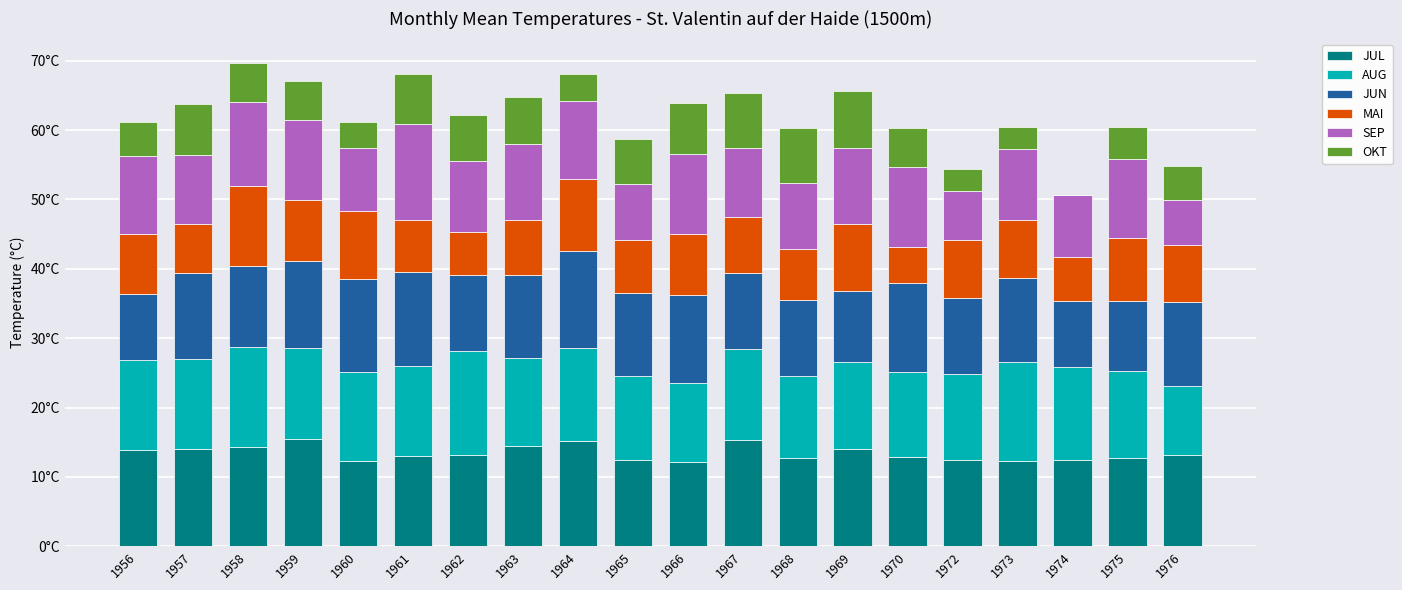

What is the difference between the maximum and minimum values in the SEP series?

7.3